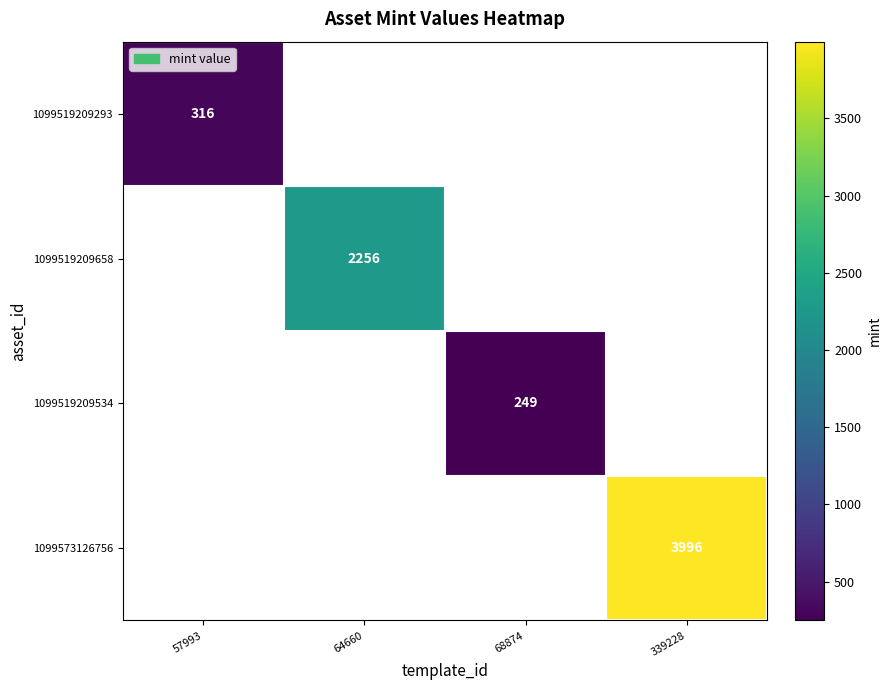

Is it true that 1099519209534 equals 54 at 68874?

False